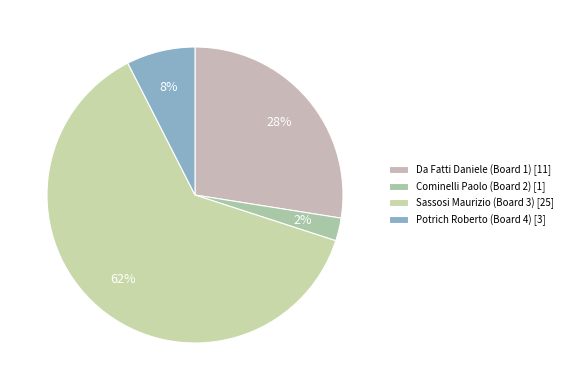

What portion of the pie excludes Da Fatti Daniele (Board 1)?

72.5%